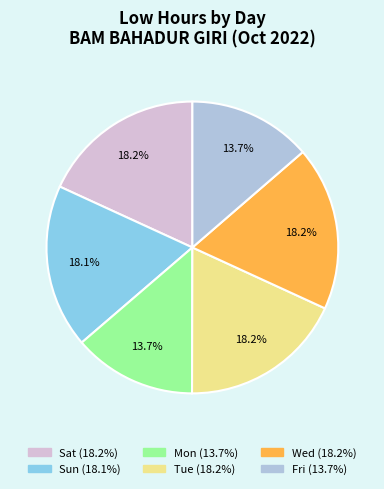

Is there any slice that represents more than half of the pie?

No